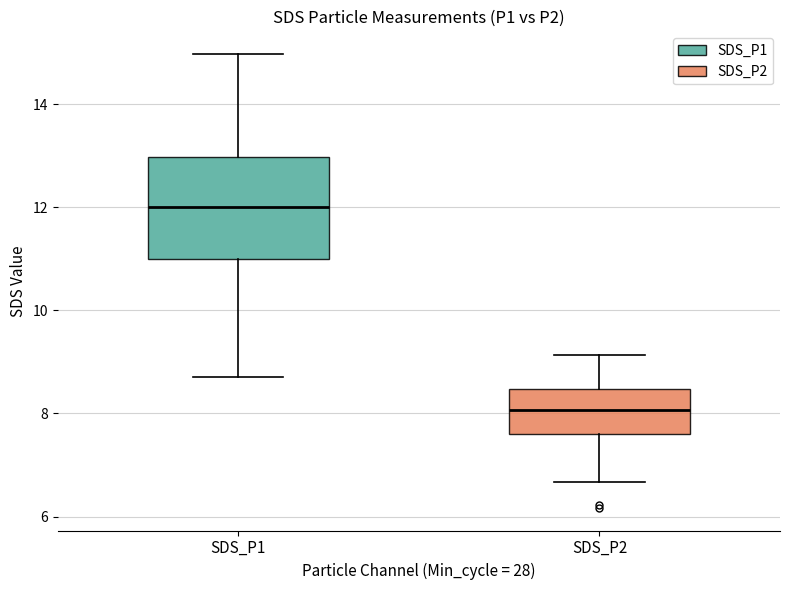

Reading left to right, transcribe this box plot: for each box, give where its median line is, the range the box spans, and where its two whiskers end, as read against the y-axis. The values are not printed on the chart, so give them approximately, as read against the axis.

SDS_P1: median 12.0, box 11.0 to 13.0, whiskers 8.8 to 15.0
SDS_P2: median 8.0, box 7.6 to 8.4, whiskers 6.6 to 9.2